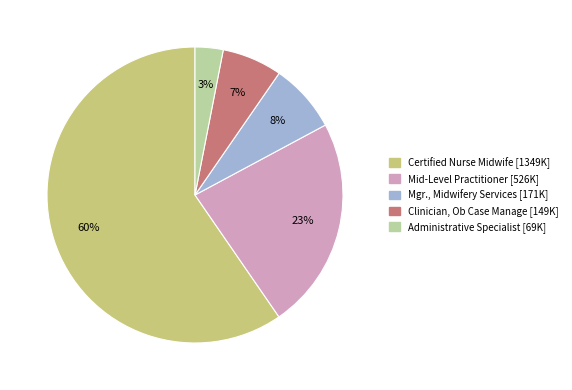

Which has a higher value, Mid-Level Practitioner or Certified Nurse Midwife?

Certified Nurse Midwife